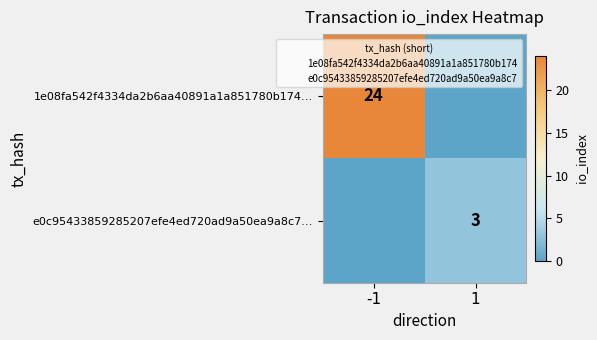

What is the sum of all e0c95433859285207efe4ed720ad9a50ea9a8c7… values?

3